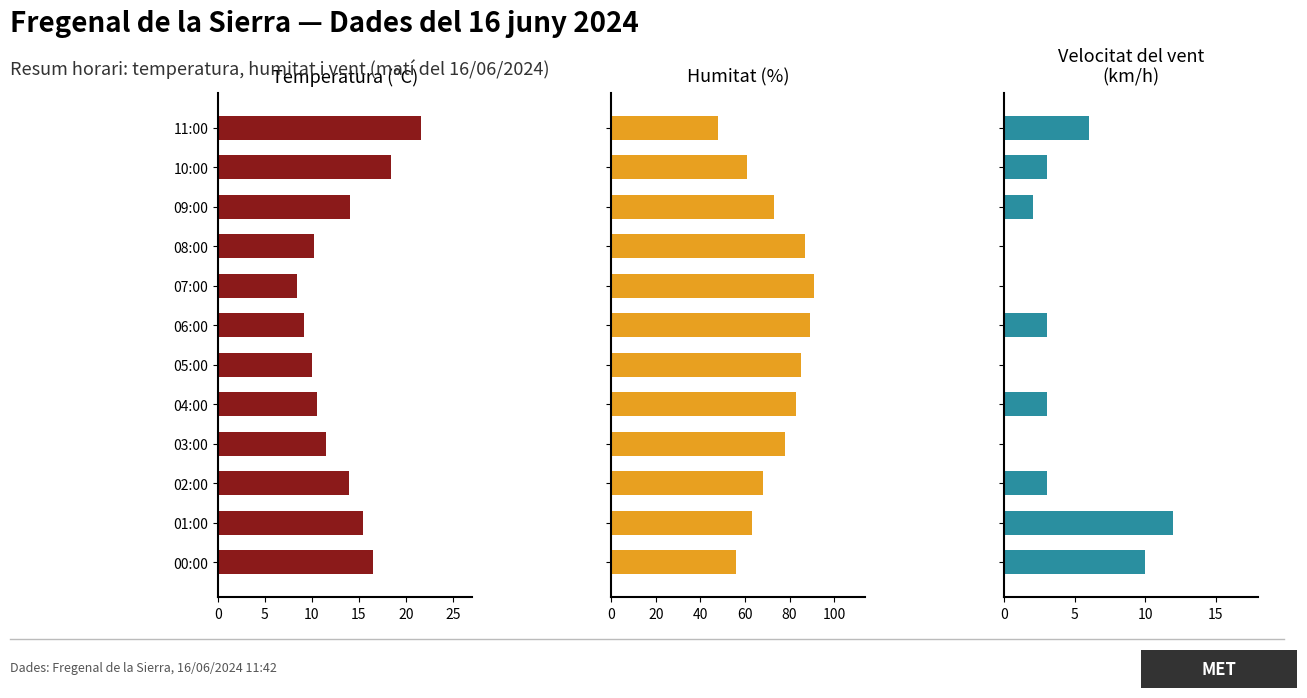

What is the average value of the Temperatura (ºC) series?

13.3